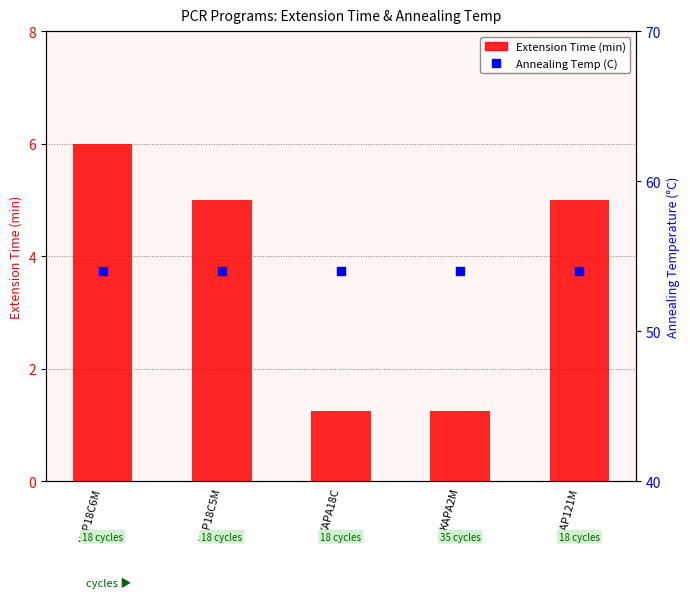

What is the total value across all series at KAP121M?

59.0